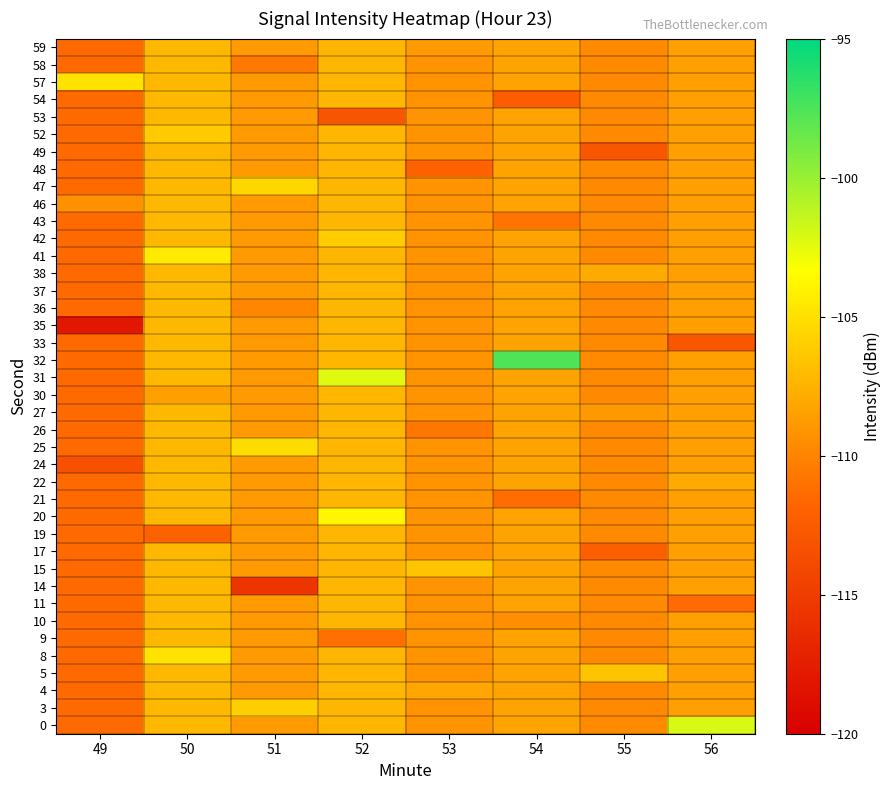

What is the spread (max minus min) of values at 55?

6.4